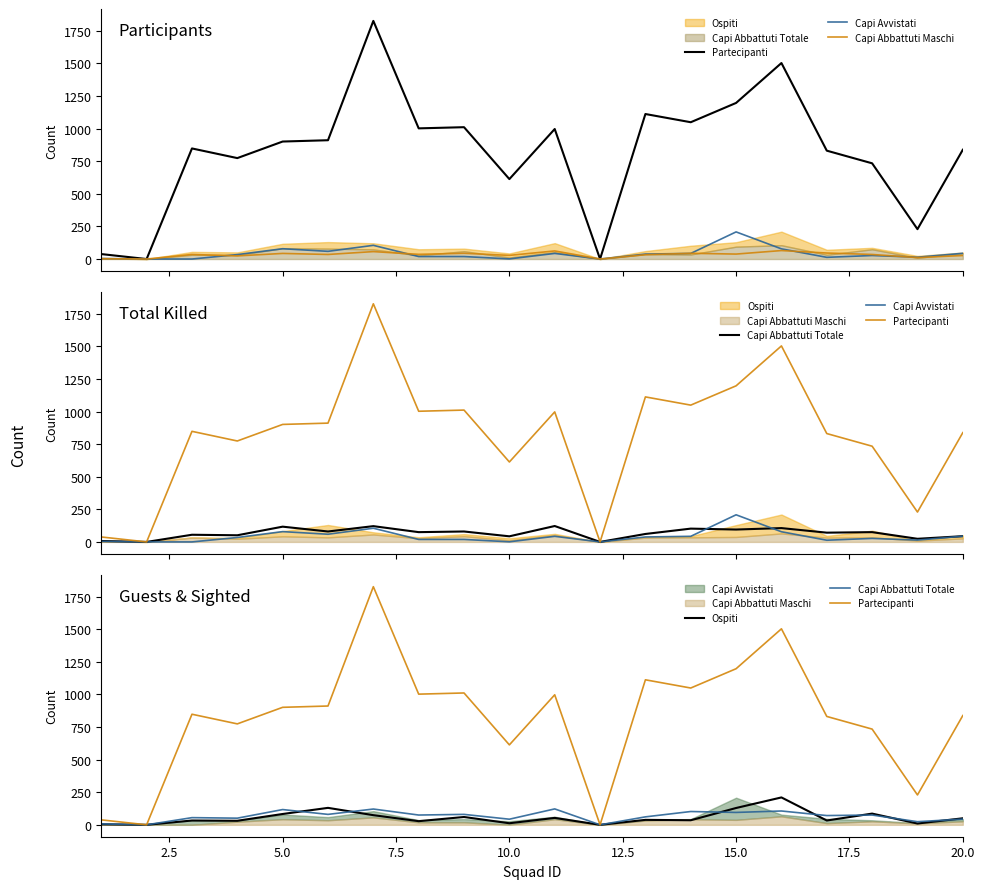

Does the chart display data point markers on the line(s)?

No